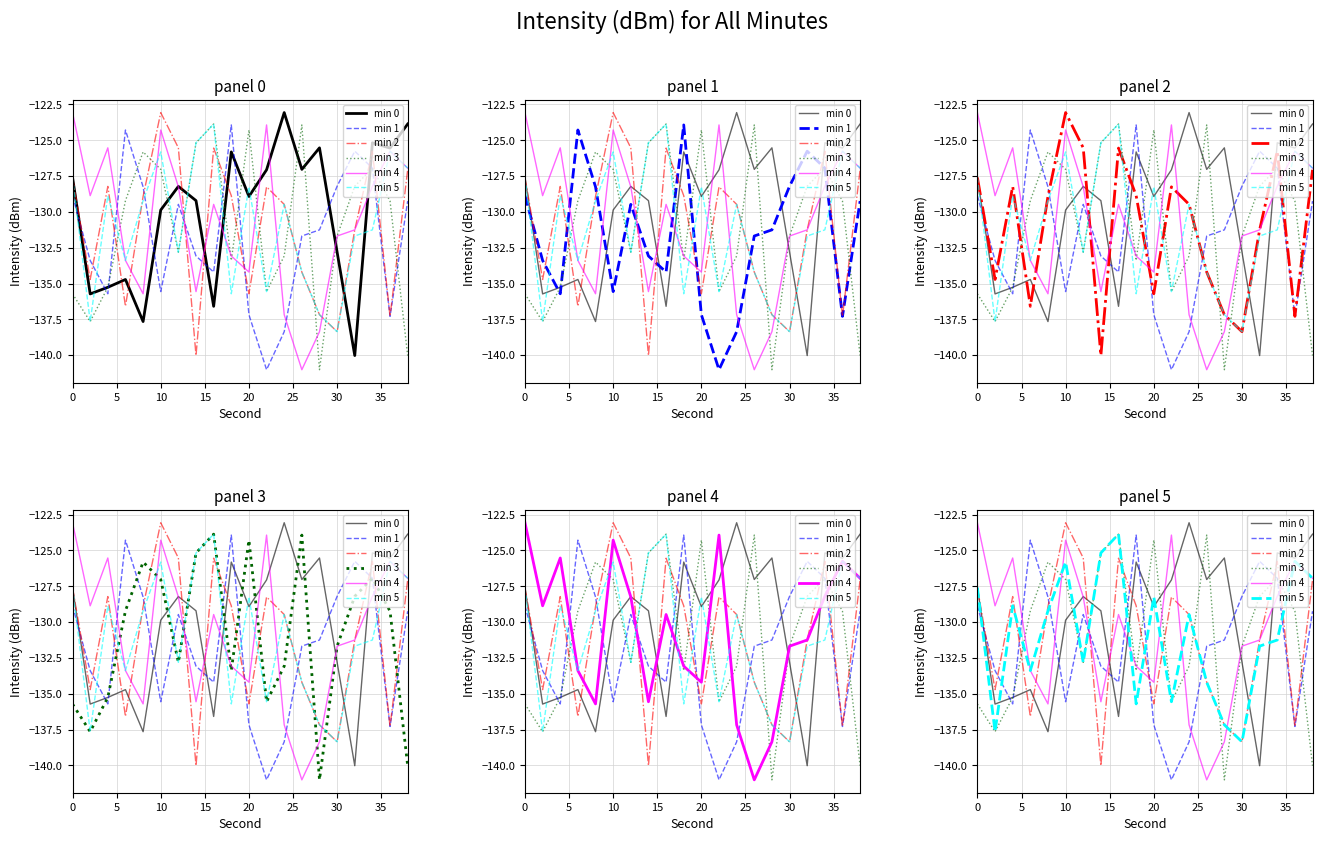

What is the difference between the maximum and minimum values in the min 4 series?

17.9